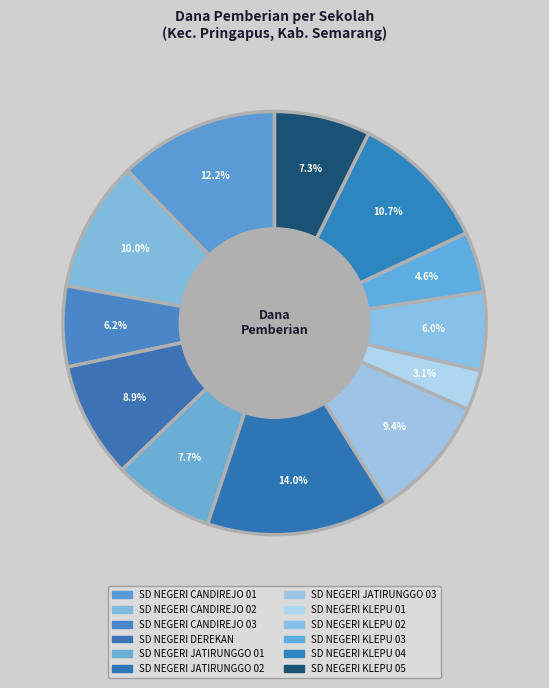

To the nearest percent, what percentage of the pie is SD NEGERI KLEPU 02?

6%